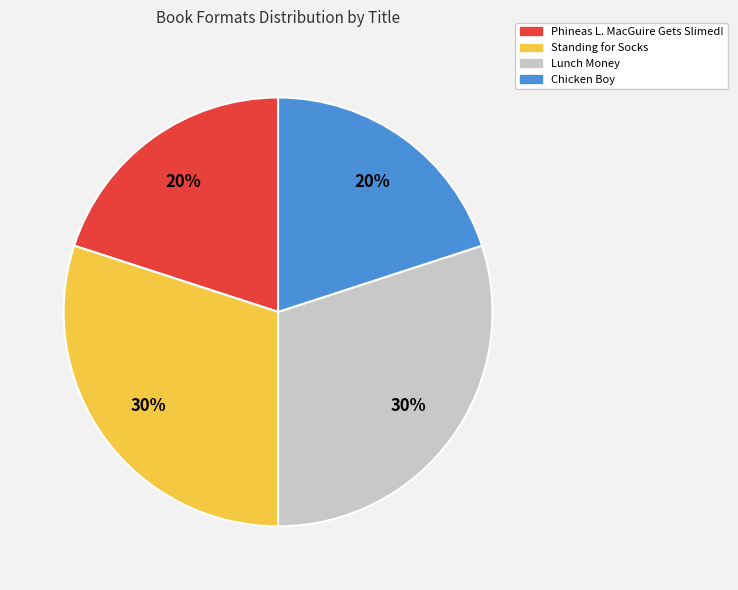

Approximately how many times larger is the value at Chicken Boy compared to Standing for Socks?

0.7